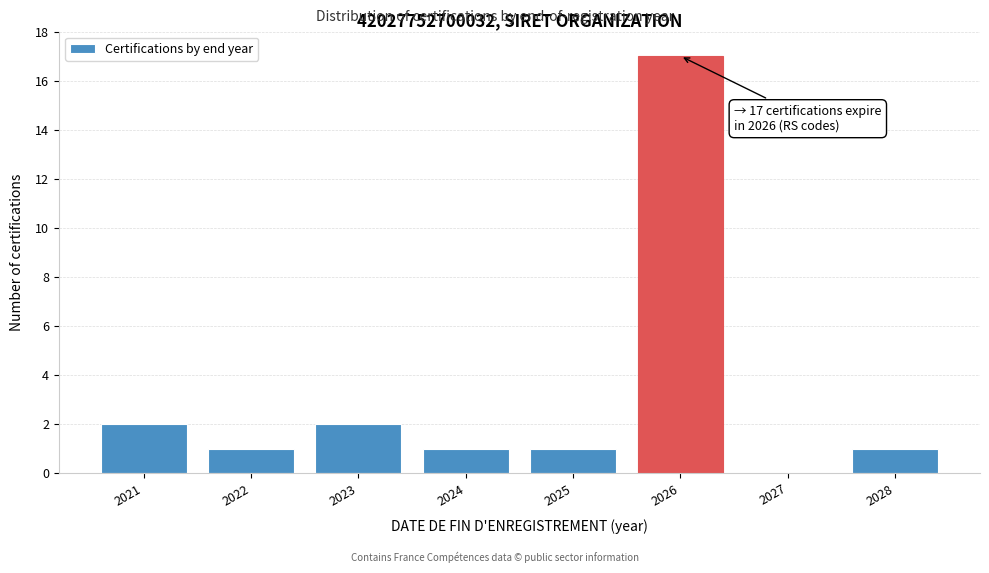

Reading right to left, extract all data points from this chart.

2028=1	2027=0	2026=17	2025=1	2024=1	2023=2	2022=1	2021=2